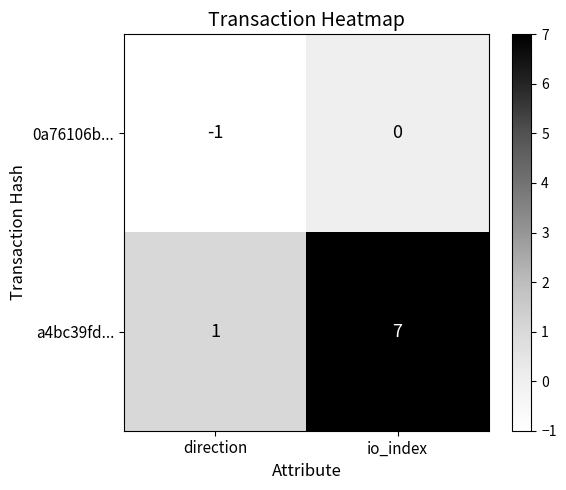

True or false: 0a76106b... has a value of -2 at direction.

False